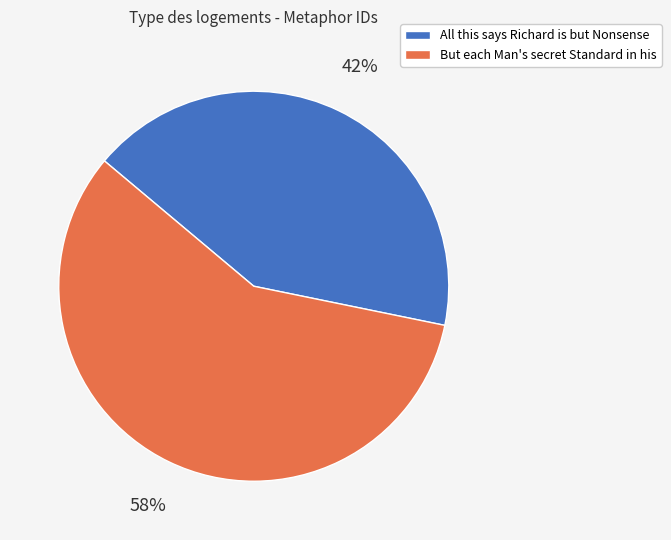

To the nearest percent, what is the difference between the But each Man's secret Standard in his and All this says Richard is but Nonsense slice percentages?

16%